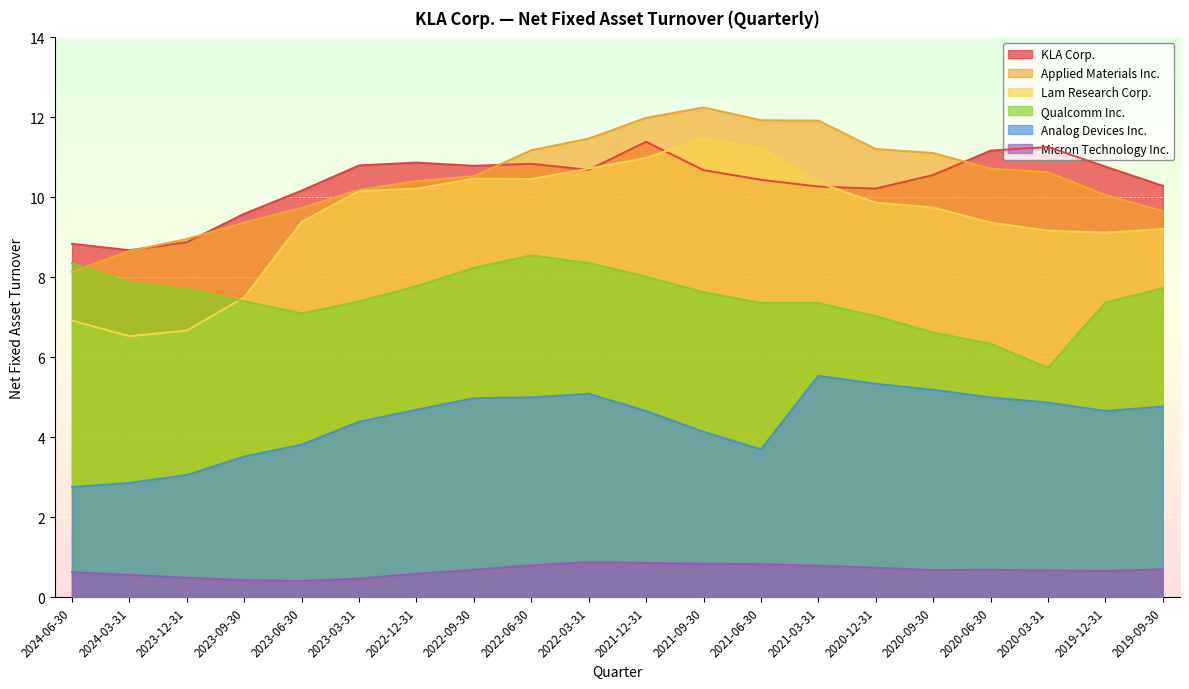

The value of Micron Technology Inc. at 2021-06-30 is 1.4. True or false?

False